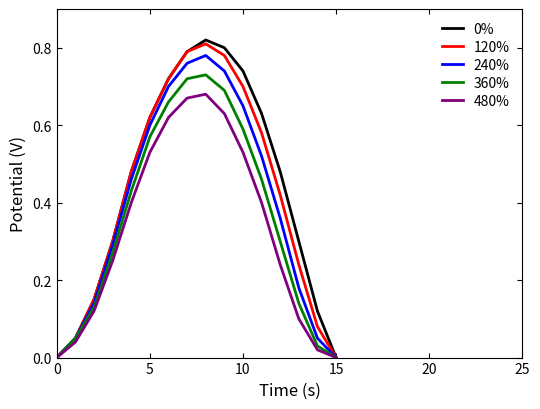

True or false: 480% and 360% intersect in this chart.

False